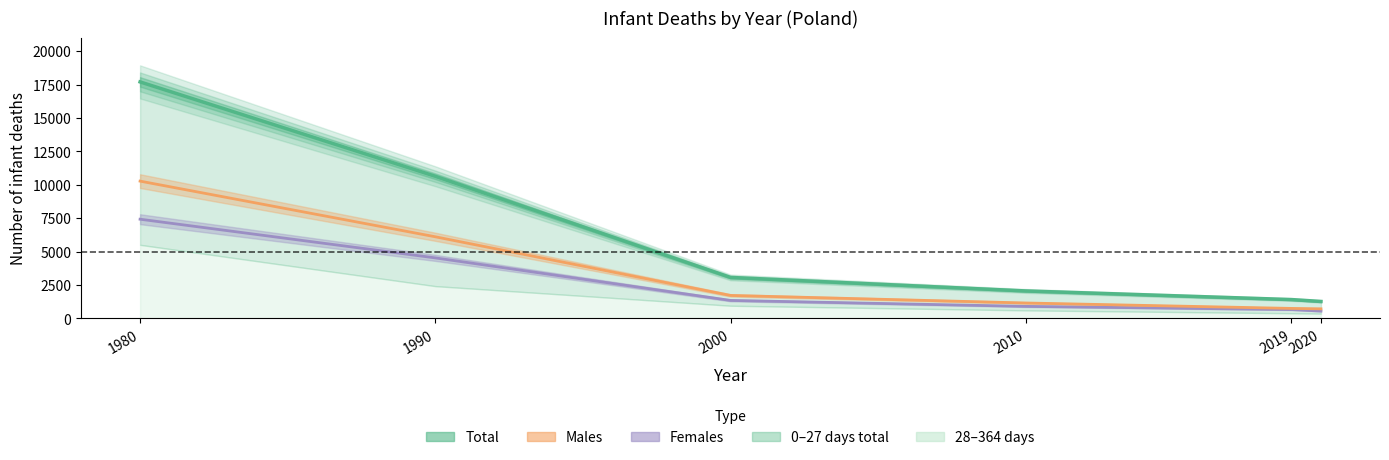

Reading left to right, extract all data points from this chart.

17700	10640	3068	2057	1412	1270